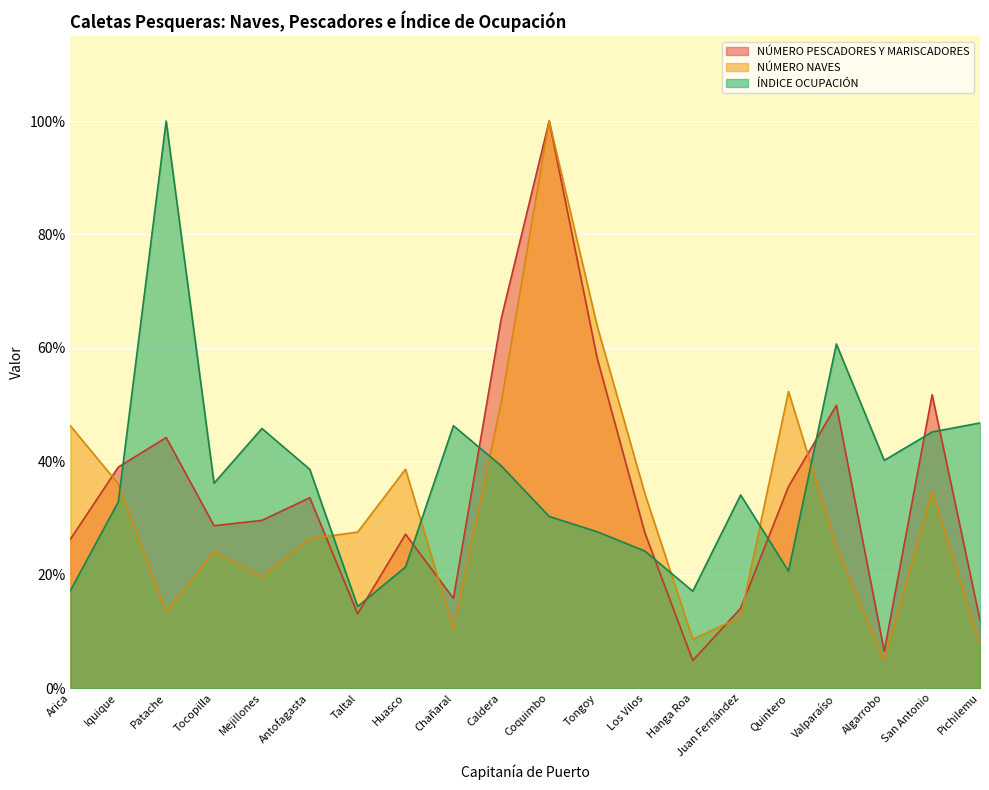

Which category has the lowest value in the NÚMERO NAVES series?

Algarrobo